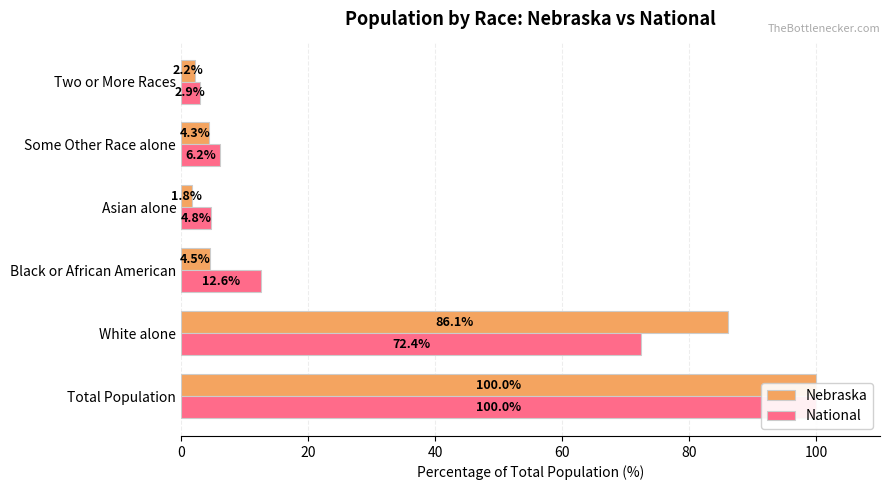

What is the sum of the National values at Total Population and Two or More Races?

102.9